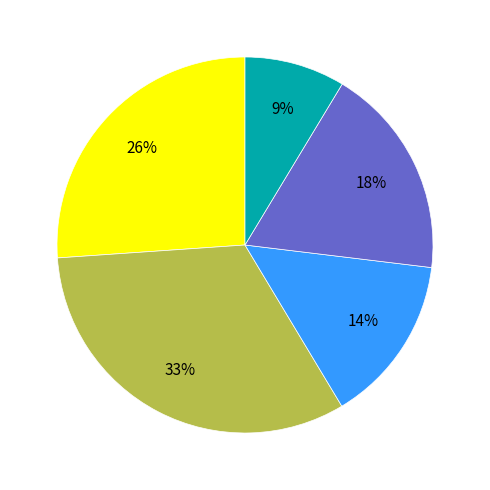

Is there a majority slice in this chart?

No